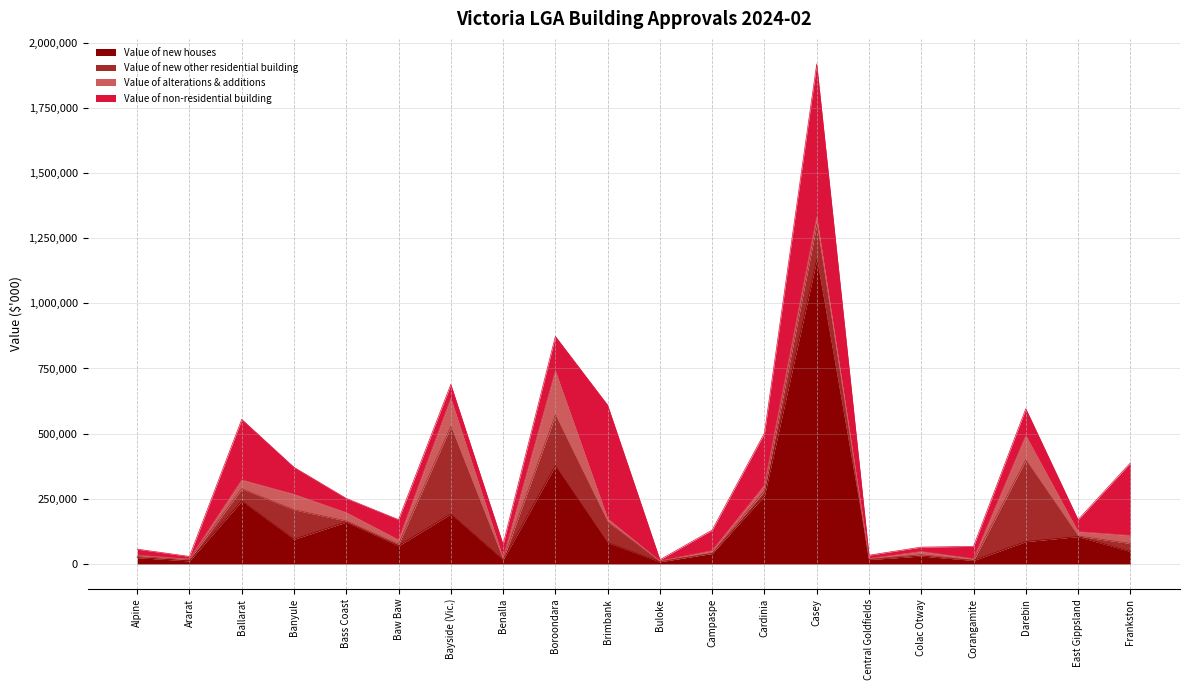

True or false: Value of new houses has more than 1 points higher than both neighbors.

True